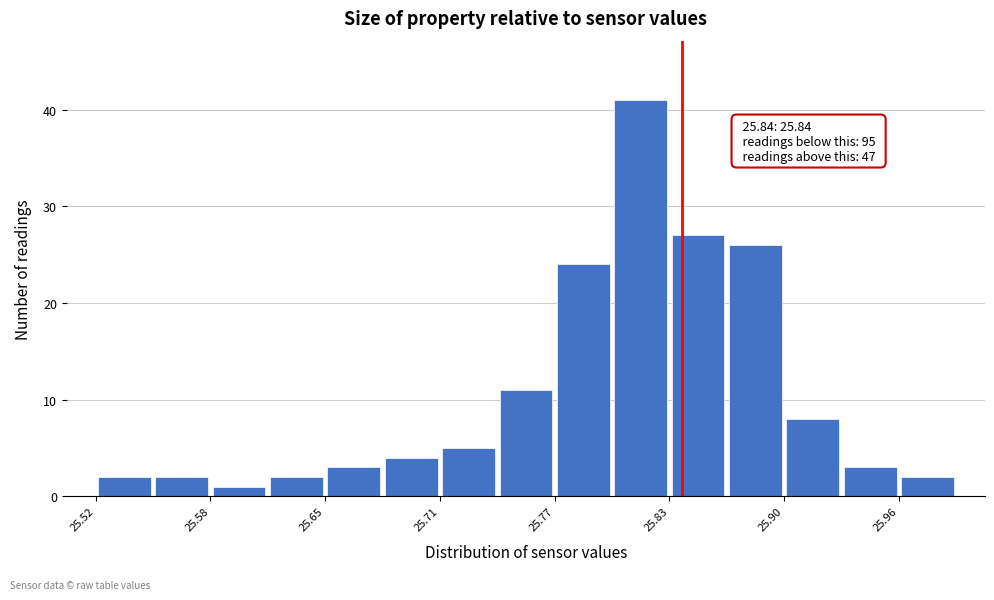

Around what value on the x-axis is the tallest bar? Give the approximate position of its centre, as read against the axis.

25.82